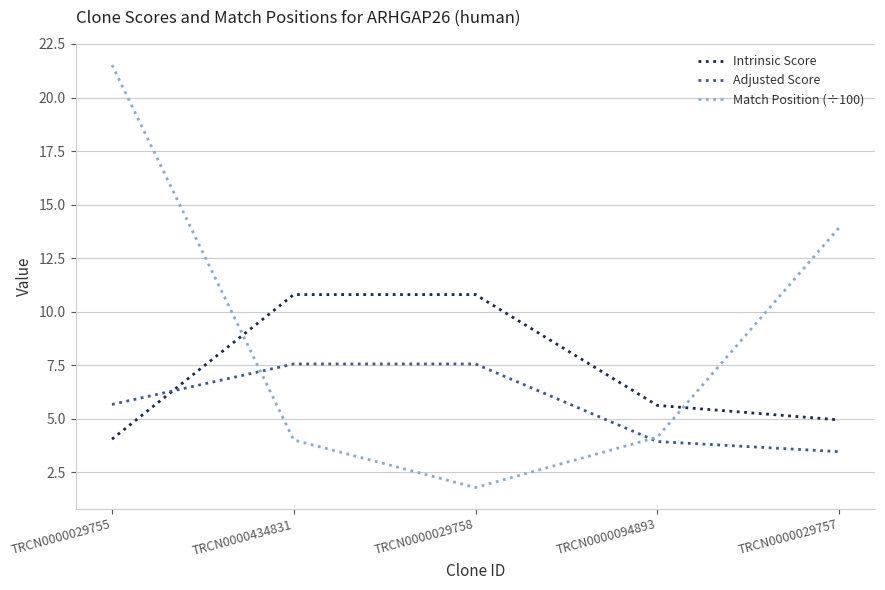

Which series has the widest spread of values?

Match Position (÷100)